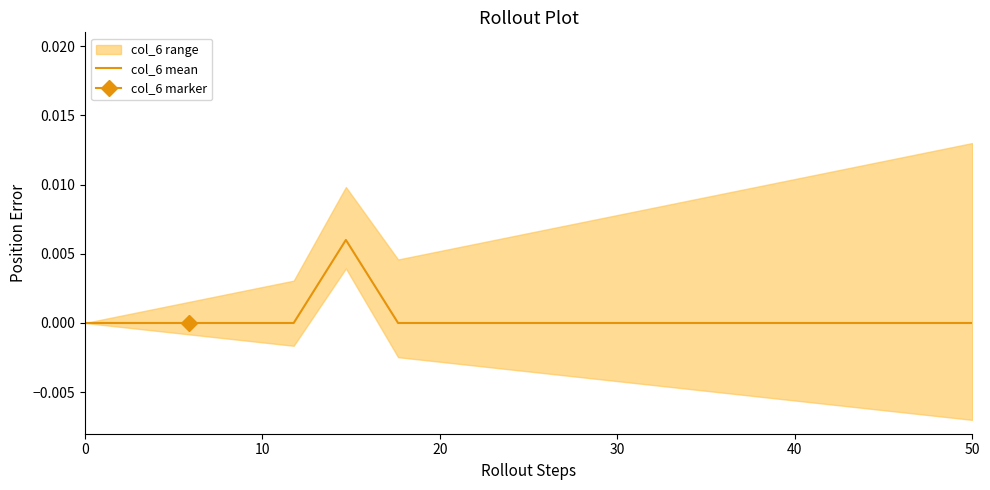

How many interior local peaks (higher than both neighbors) does the data have?

1